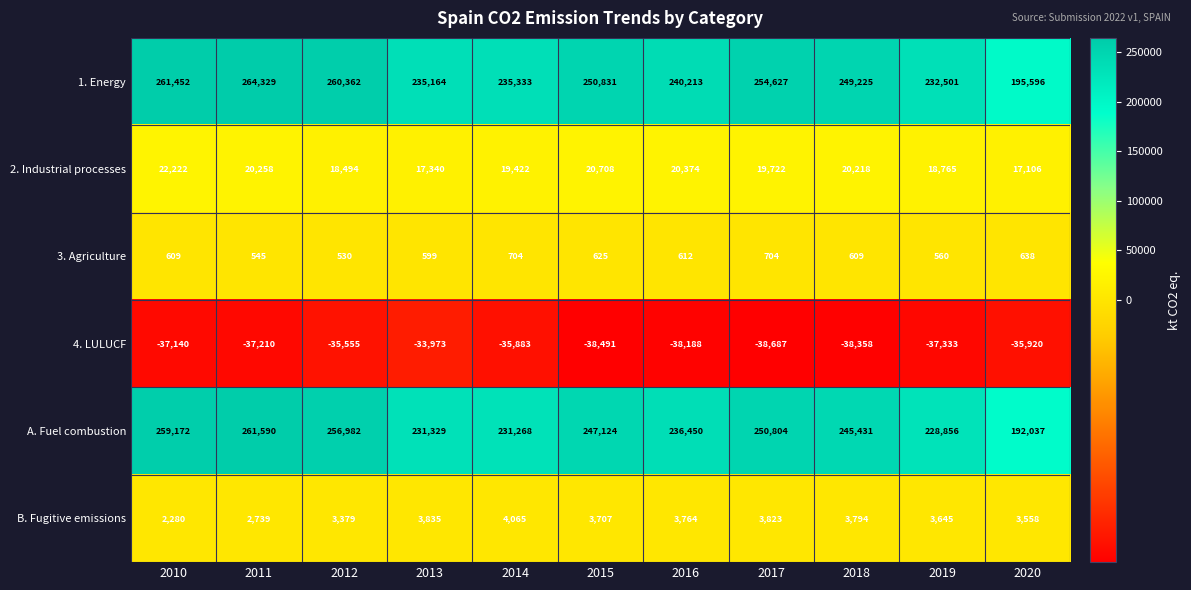

How many data points in 4. LULUCF are above -37210?

5